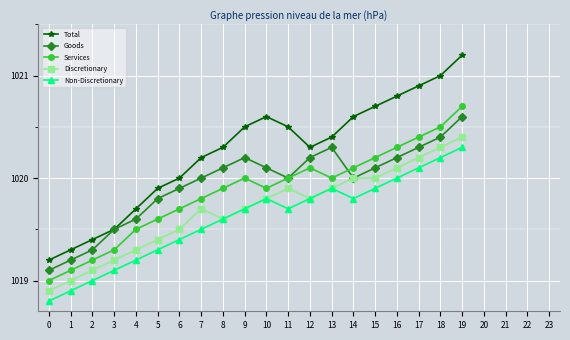

Where is the first local maximum for Total?

10